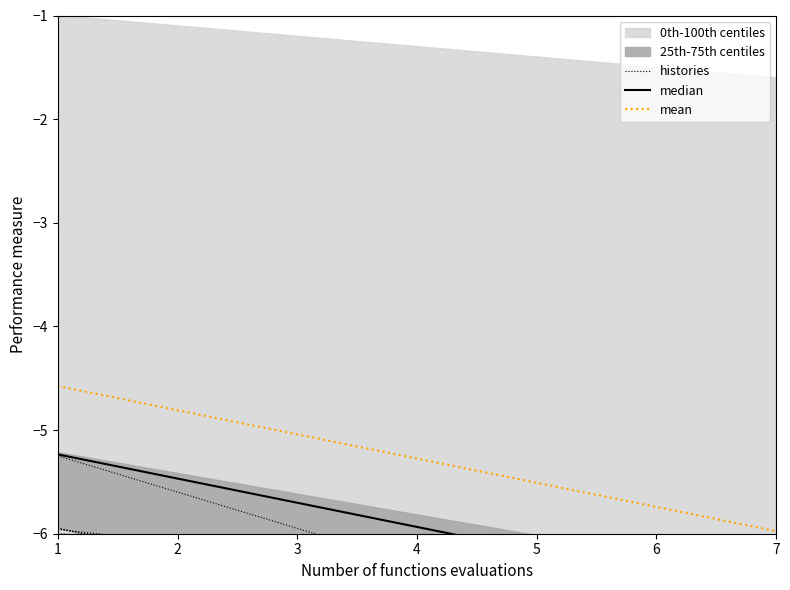

At which label is histories closest to -6?

1